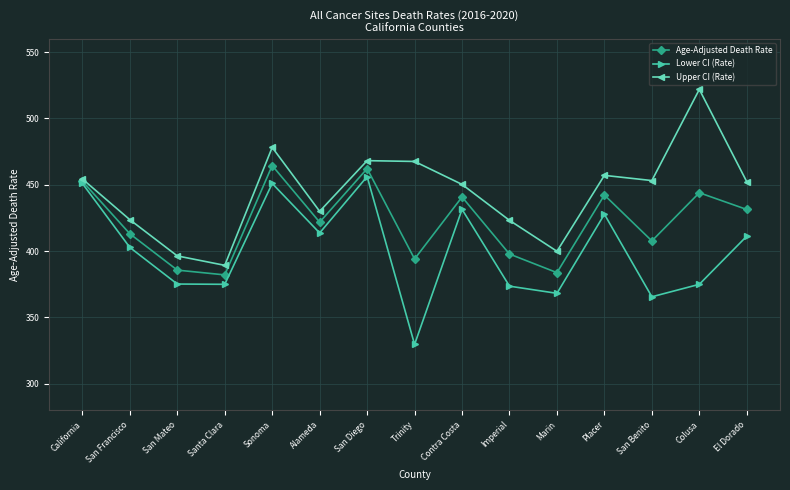

What is the smallest value displayed?

329.7